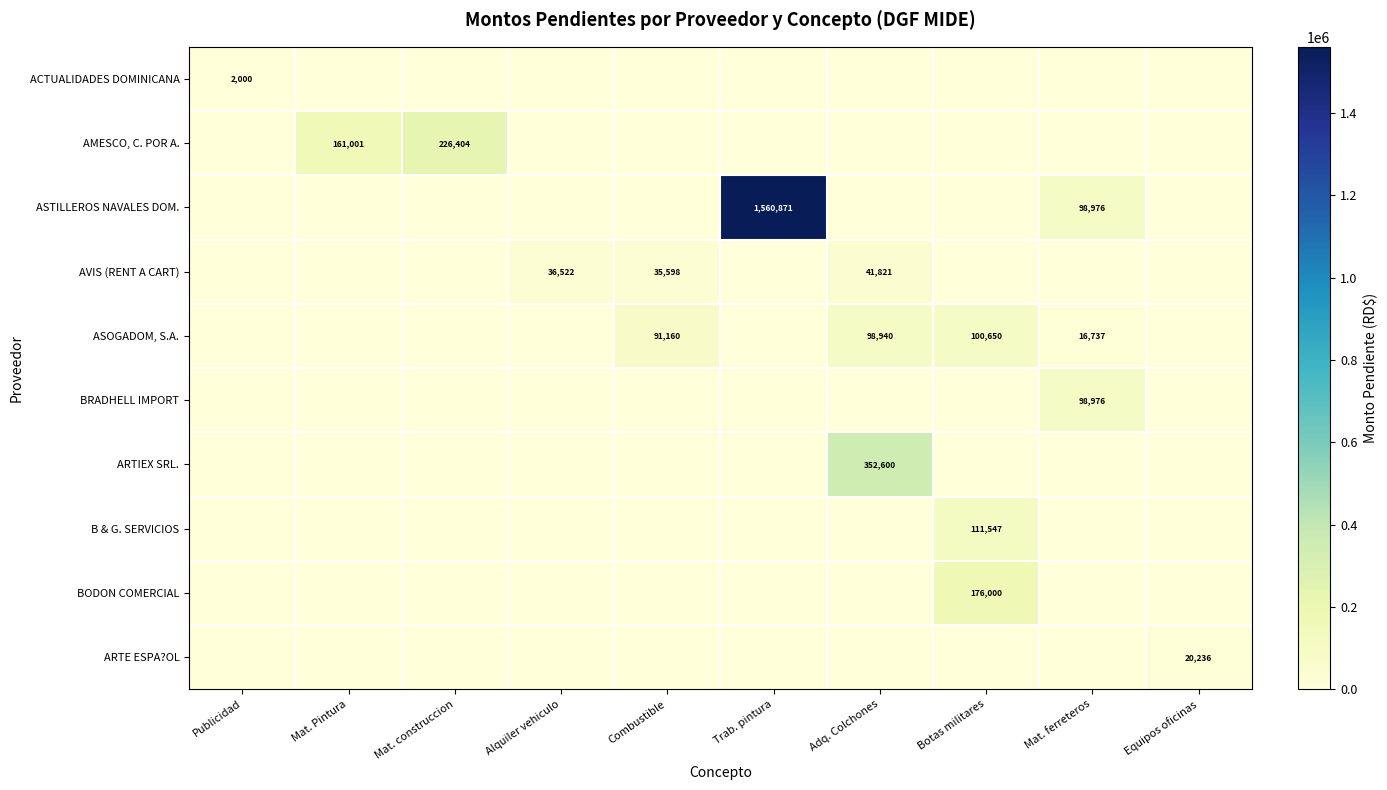

Is it true that BODON COMERCIAL equals 265701 at Botas militares?

False